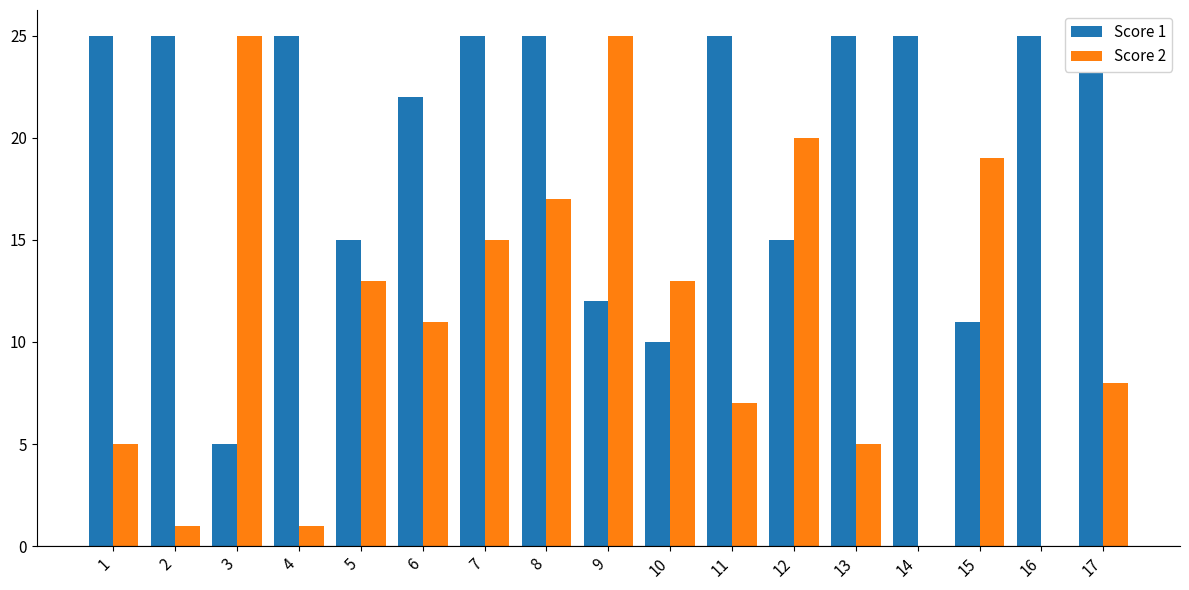

Reading left to right, list all the values displayed in this chart.

Score 1: 25	25	5	25	15	22	25	25	12	10	25	15	25	25	11	25	25
Score 2: 5	1	25	1	13	11	15	17	25	13	7	20	5	0	19	0	8